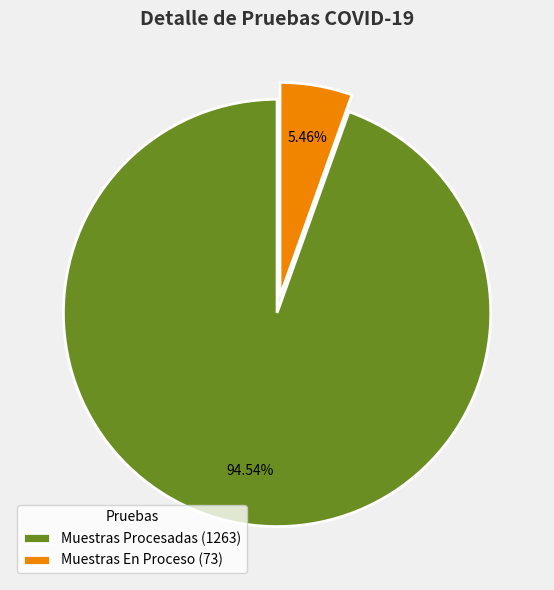

Is it true that Muestras En Proceso is 11% of the pie?

False